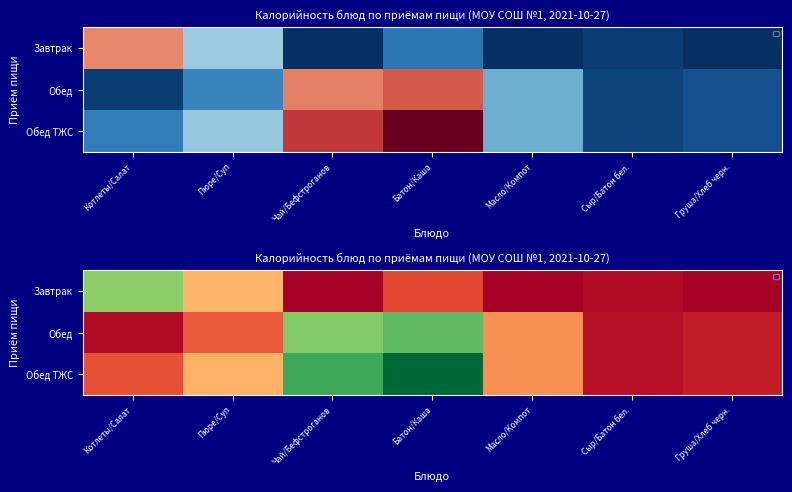

How many series are shown in this chart?

3